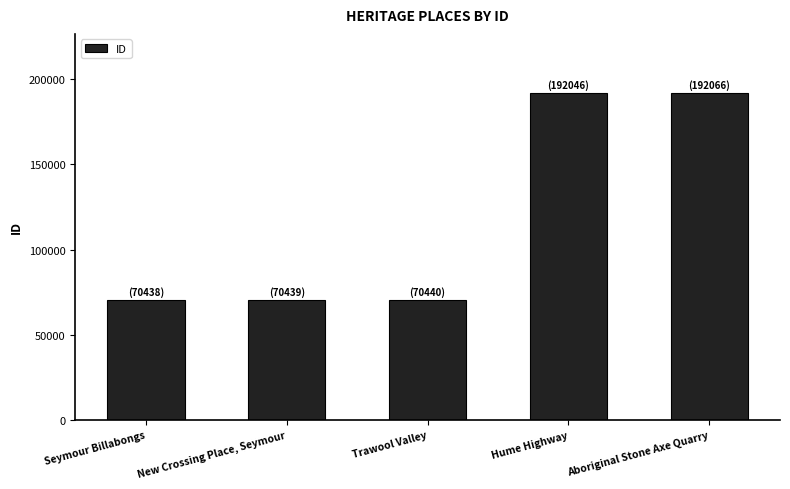

What is the minimum value shown in the chart?

70438